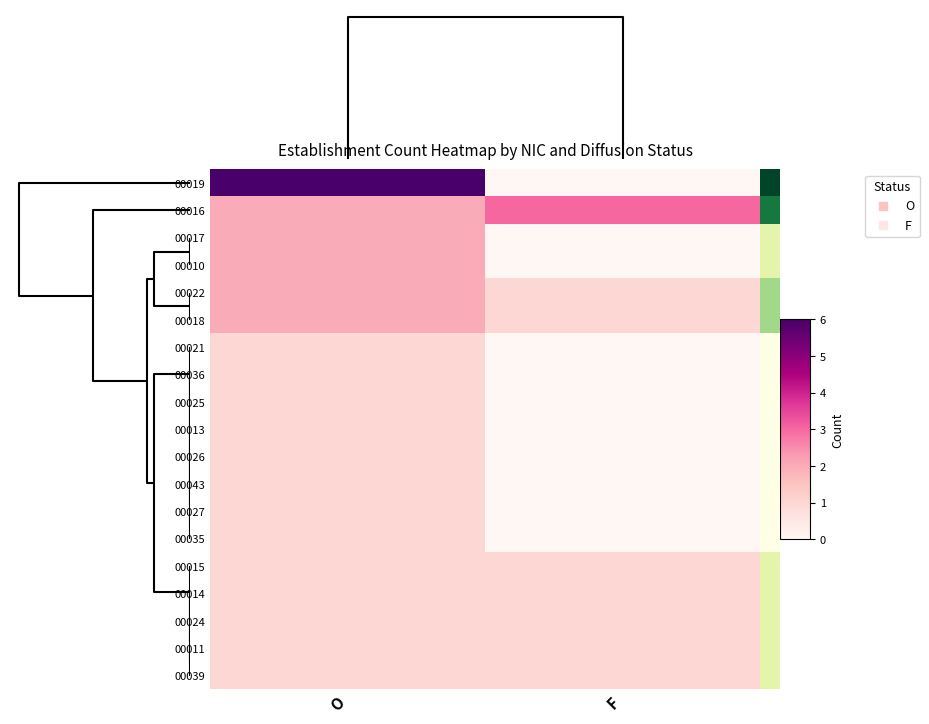

At how many categories does at least one series exceed 5?

1